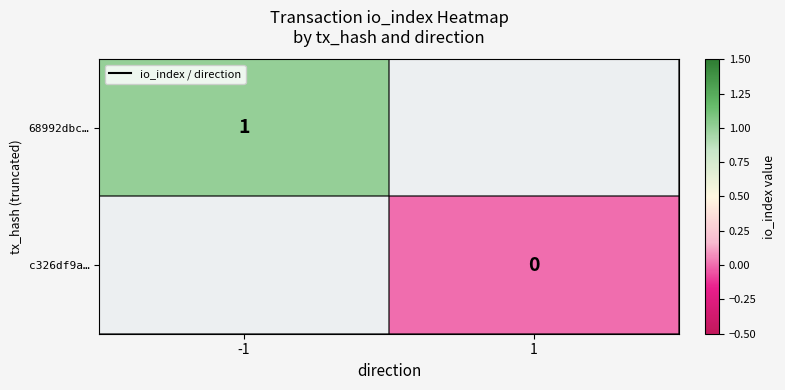

The value of 68992dbc… at -1 is 1. True or false?

True